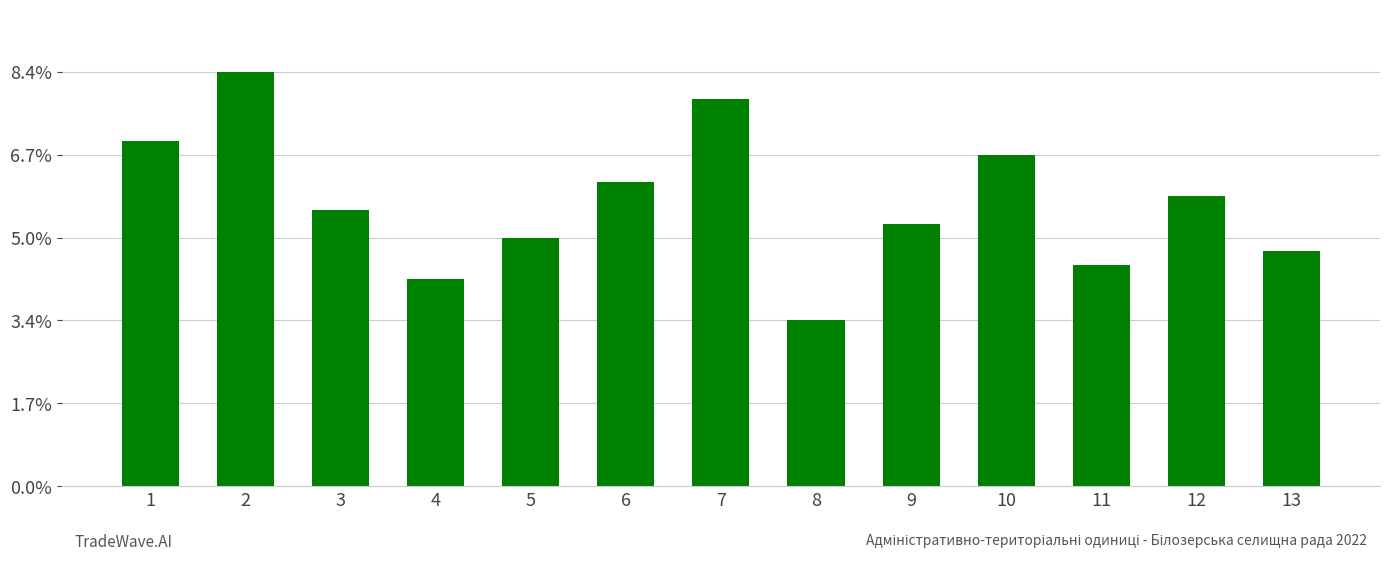

Does the chart contain any negative values?

No